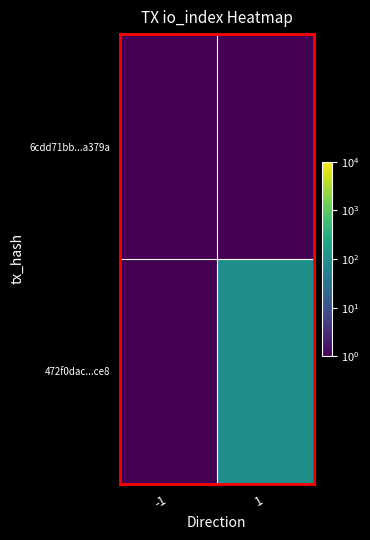

Reading left to right, extract all data points from this chart.

6cdd71bb...a379a: -1=1	1=1
472f0dac...ce8: -1=1	1=99